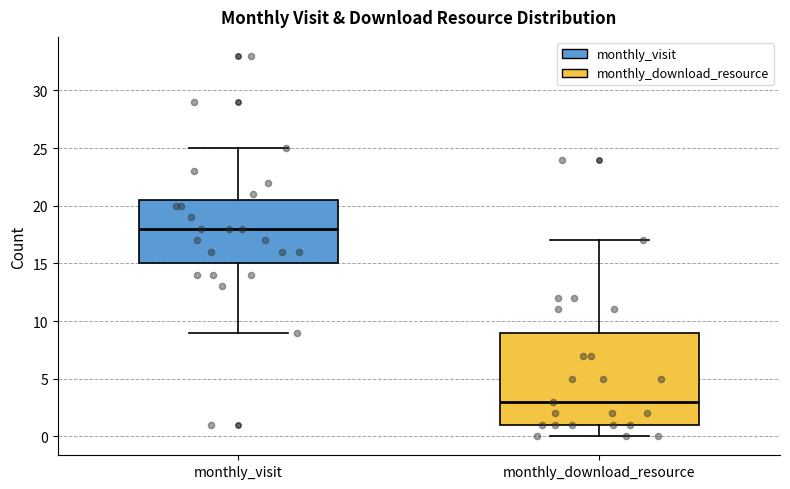

Where does the lower whisker of the box for monthly_visit end on the y-axis? The values are not printed on the chart, so give them approximately, as read against the axis.

9.0